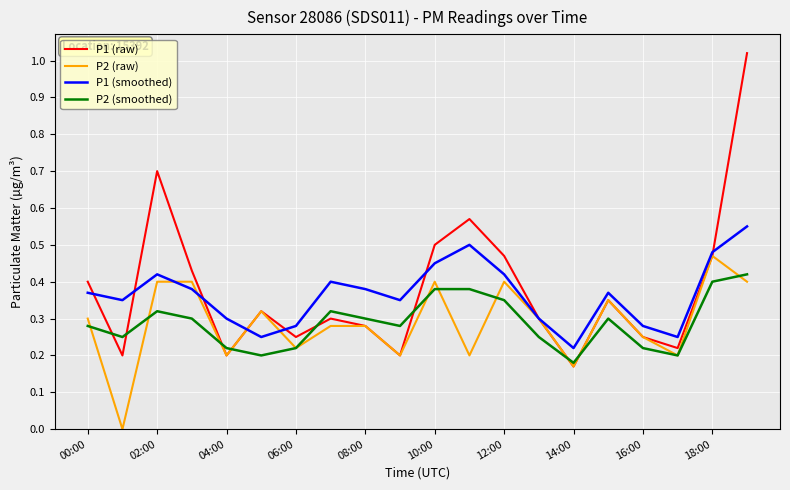

Which series has the widest spread of values?

P1 (raw)